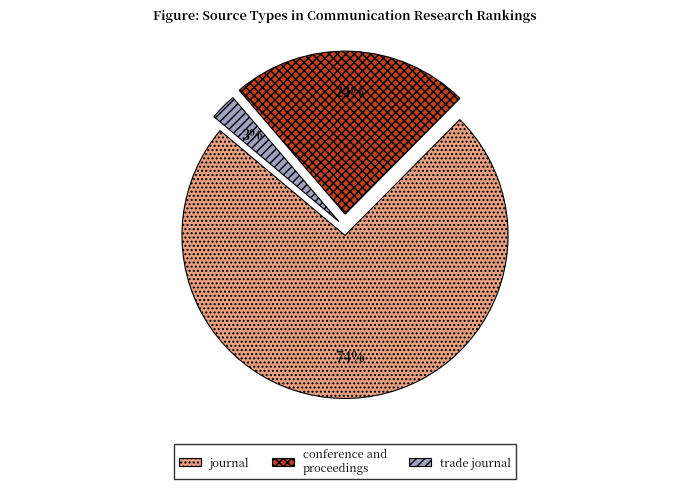

The trade journal slice represents 16% of the pie. True or false?

False